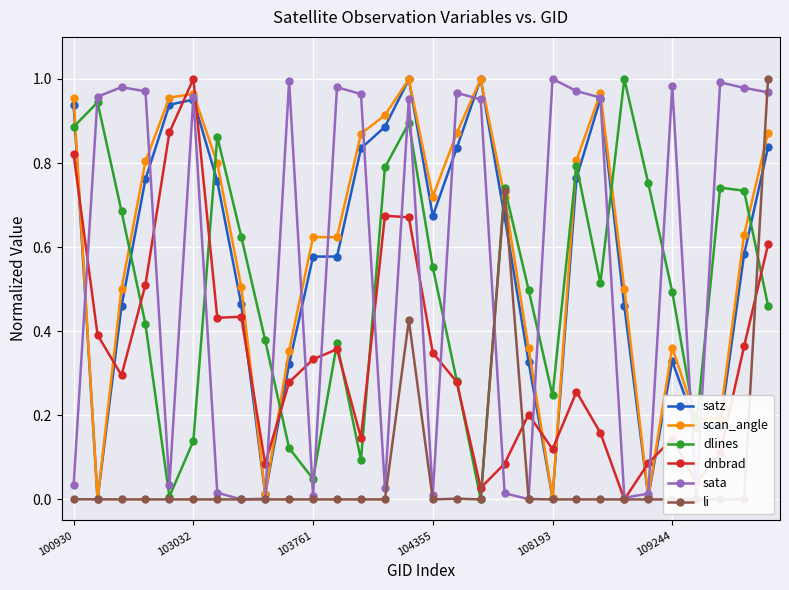

How many times do scan_angle and dlines cross each other?

10